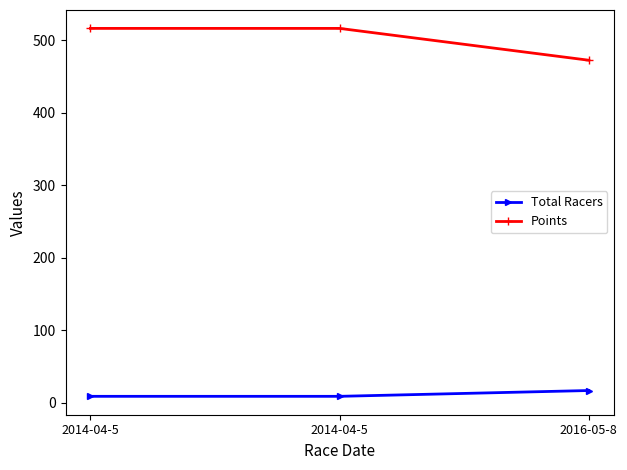

What are all the series names shown in the legend?

Total Racers, Points